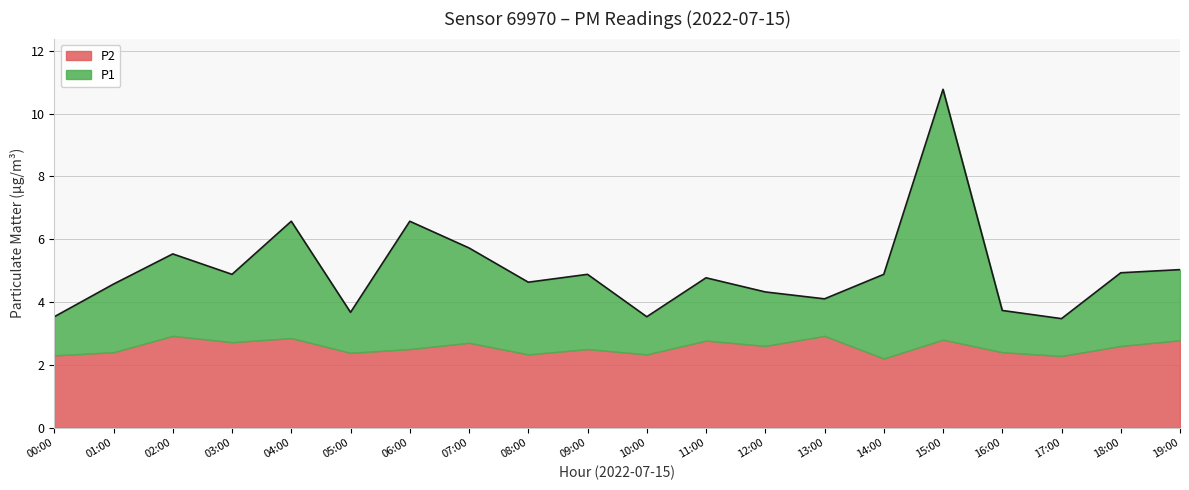

How many points are lower than both their immediate neighbors (excluding endpoints)?

6